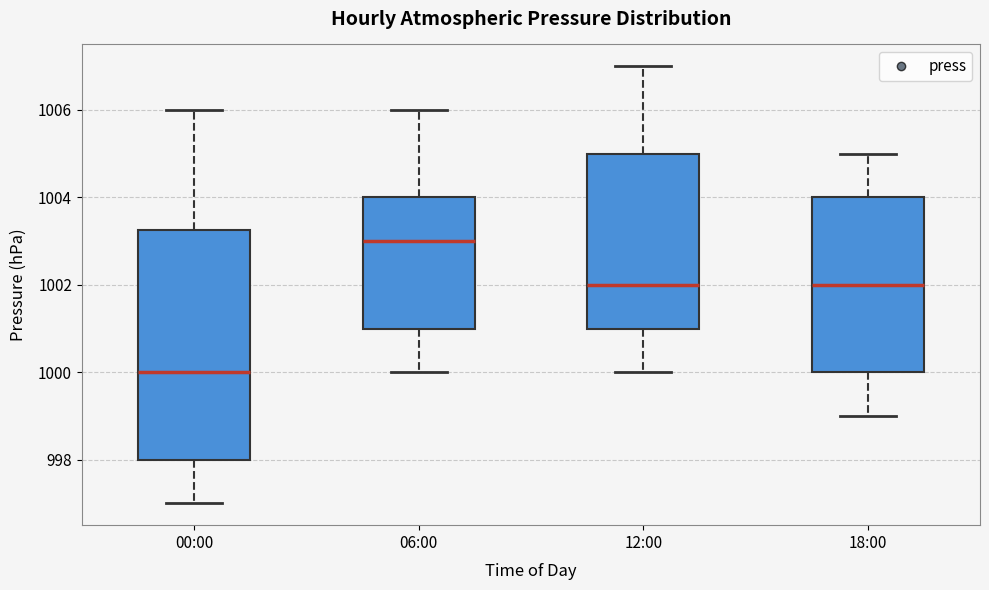

Reading left to right, read every box against the y-axis: the position of its median line, the range the box covers, and the ends of its whiskers. The values are not printed on the chart, so give them approximately, as read against the axis.

00:00: median 1000.0, box 998.0 to 1003.2, whiskers 997.0 to 1006.0
06:00: median 1003.0, box 1001.0 to 1004.0, whiskers 1000.0 to 1006.0
12:00: median 1002.0, box 1001.0 to 1005.0, whiskers 1000.0 to 1007.0
18:00: median 1002.0, box 1000.0 to 1004.0, whiskers 999.0 to 1005.0